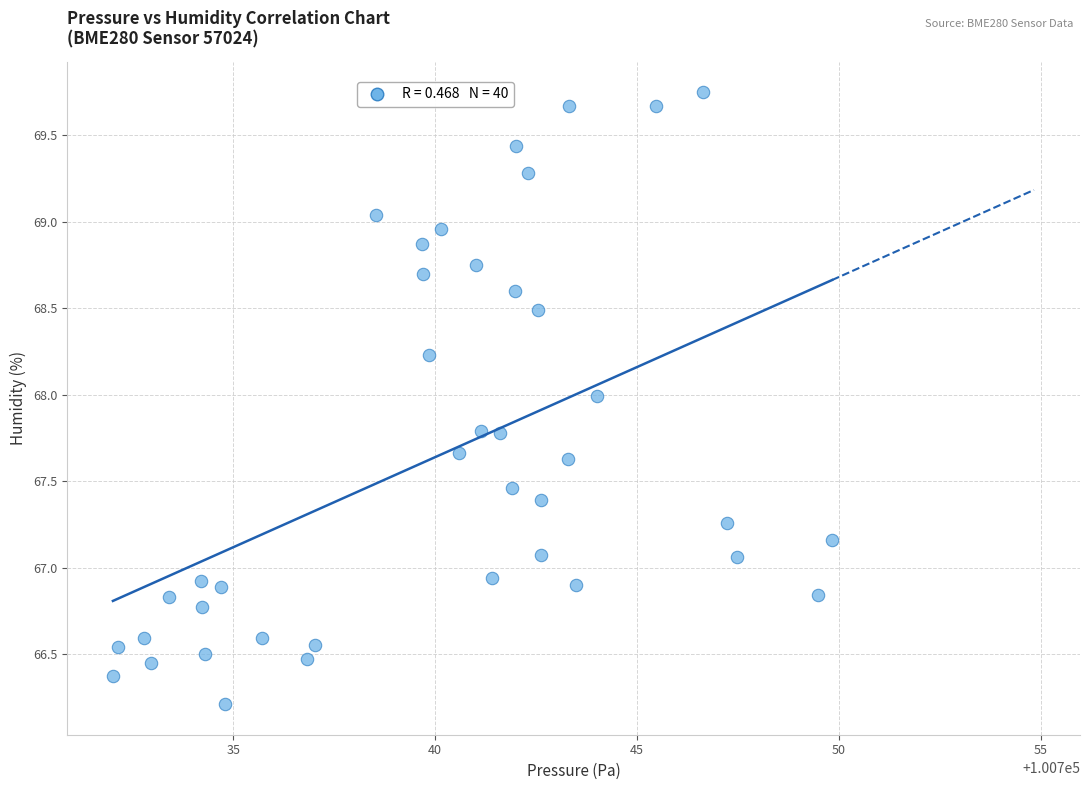

What is the range of Y values (max minus min)?

3.5